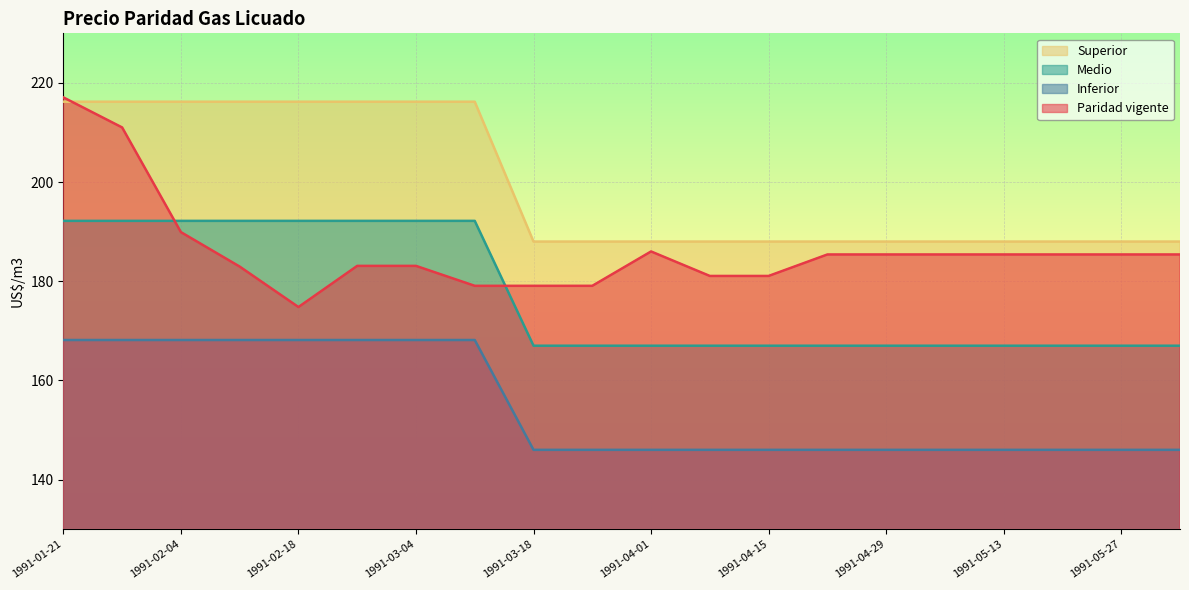

What is the sum of all Inferior values?

3097.2